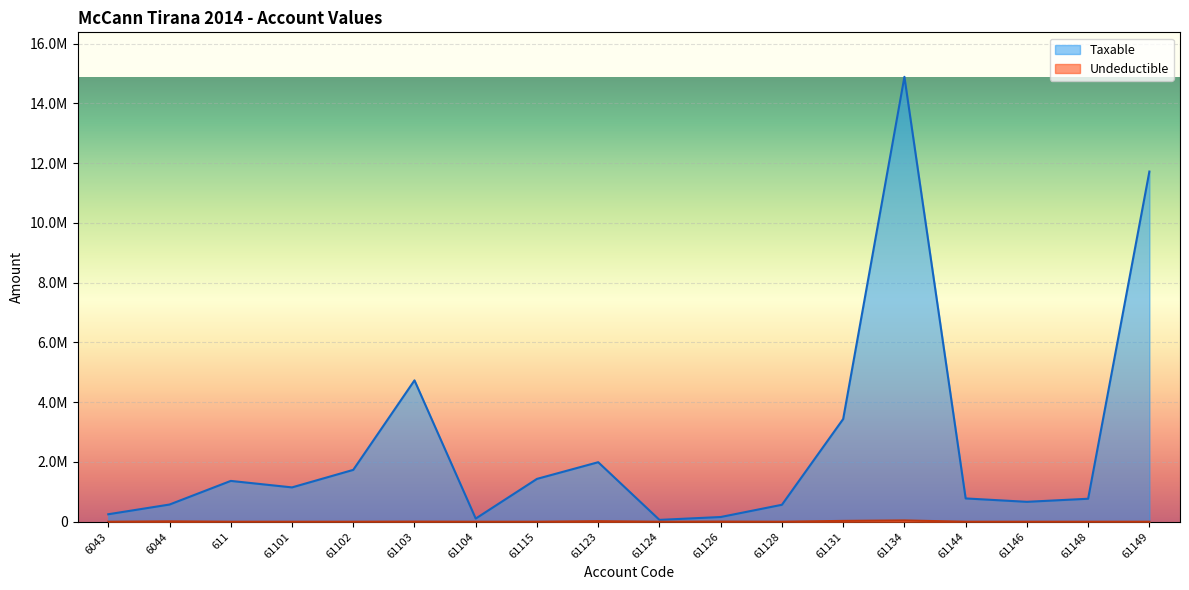

What is the greatest value displayed?

14887859.8